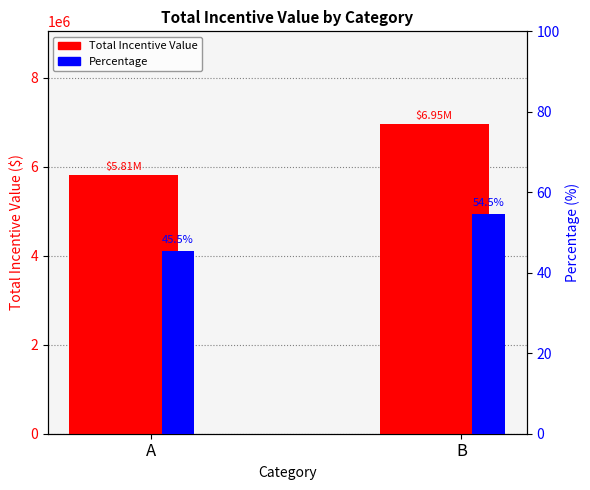

How many data points in Percentage are less than 54?

1